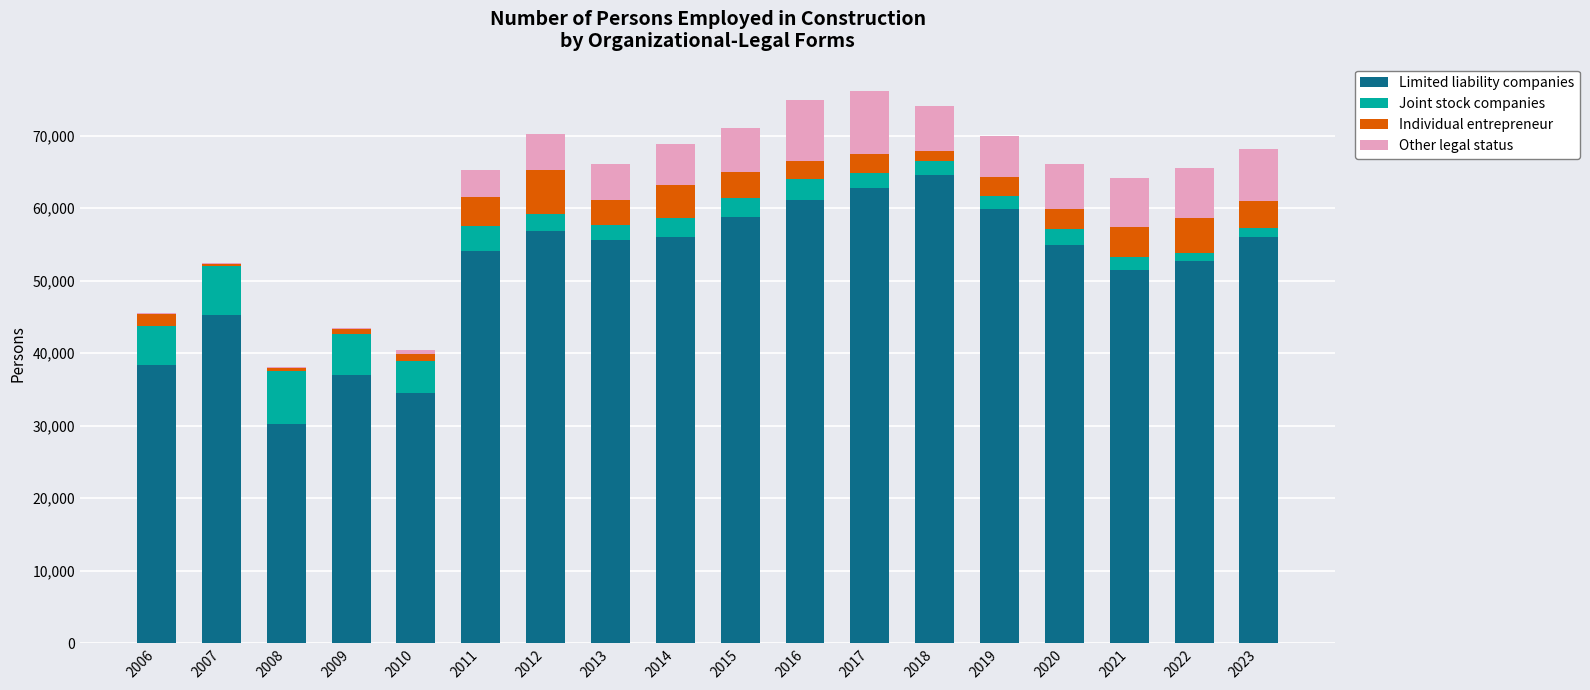

At which label does Limited liability companies reach its peak?

2018